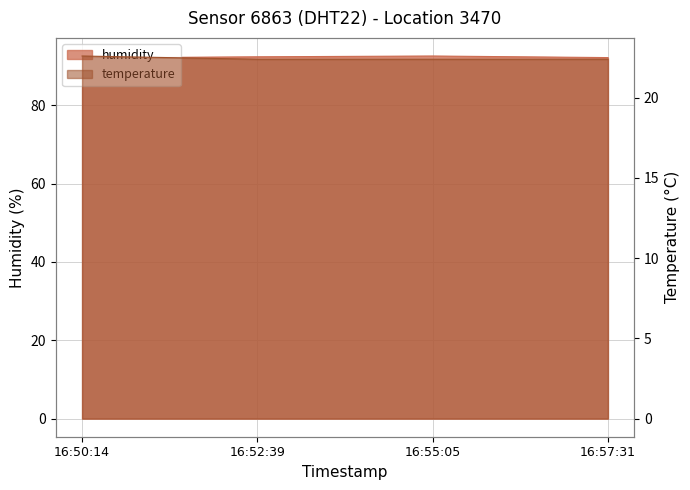

What position from the right is 16:50:14?

4